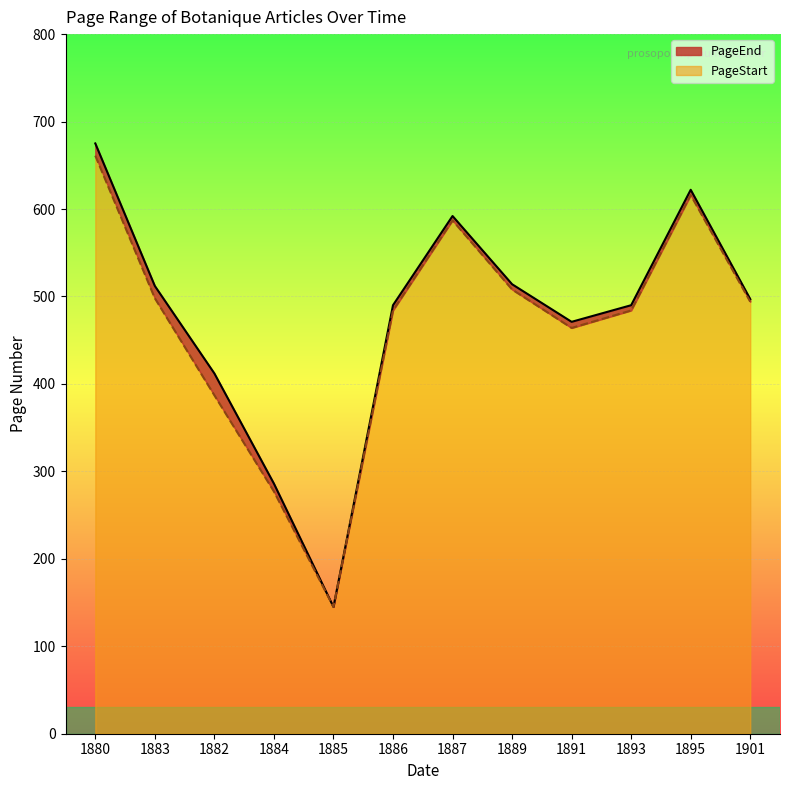

What is the value of the PageStart point at the 2nd from the left?

498